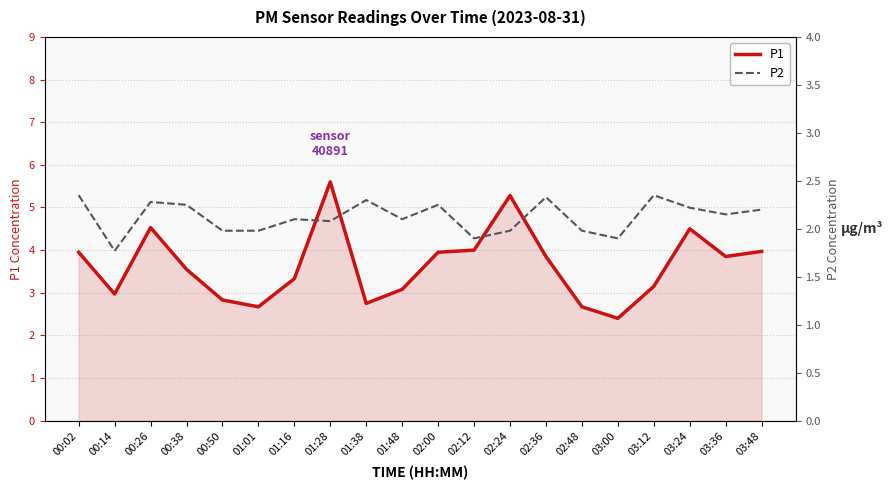

Reading right to left, transcribe all the data shown in this chart.

P1: 03:48=4.0	03:36=3.9	03:24=4.5	03:12=3.1	03:00=2.4	02:48=2.7	02:36=3.9	02:24=5.3	02:12=4.0	02:00=4.0	01:48=3.1	01:38=2.8	01:28=5.6	01:16=3.3	01:01=2.7	00:50=2.8	00:38=3.5	00:26=4.5	00:14=3.0	00:02=4.0
P2: 03:48=2.2	03:36=2.1	03:24=2.2	03:12=2.4	03:00=1.9	02:48=2.0	02:36=2.3	02:24=2.0	02:12=1.9	02:00=2.2	01:48=2.1	01:38=2.3	01:28=2.1	01:16=2.1	01:01=2.0	00:50=2.0	00:38=2.2	00:26=2.3	00:14=1.8	00:02=2.4